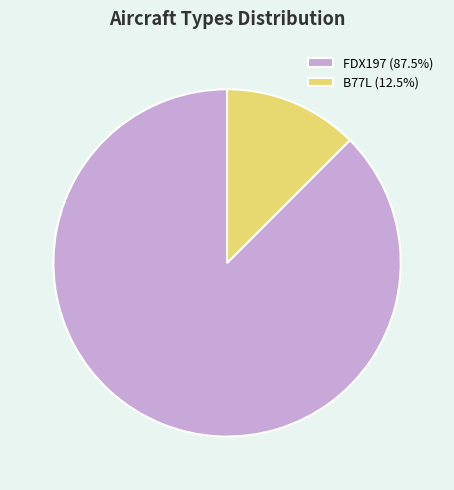

Does FDX197 (87.5%) represent more than half of the total?

Yes